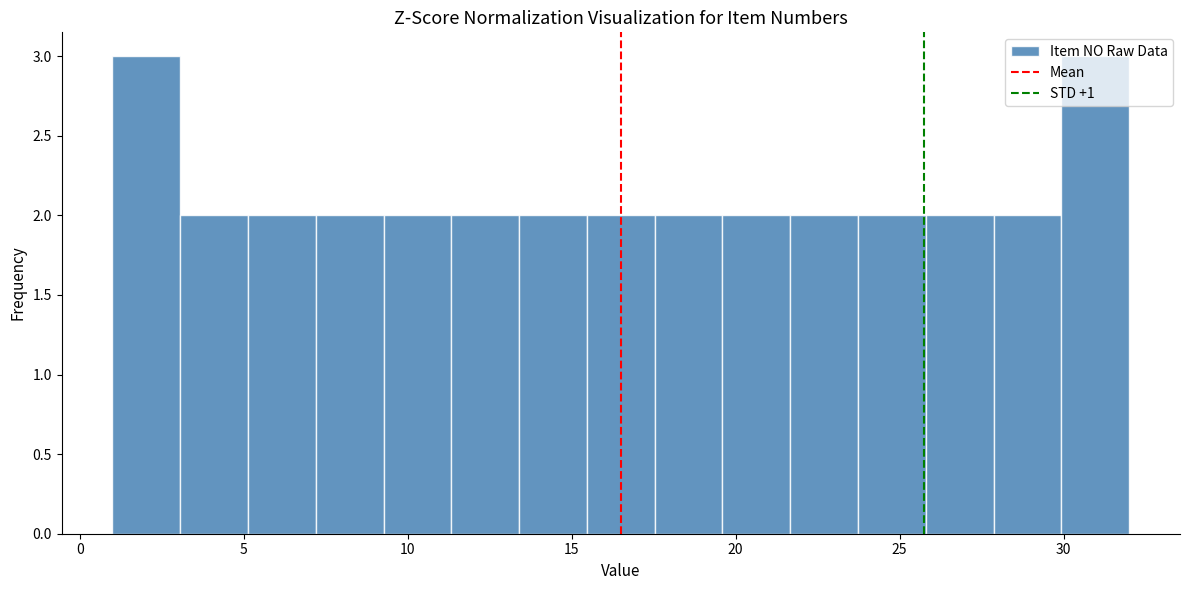

Reading left to right, transcribe this chart: for each bar, give the range it covers on the x-axis and its height. Neither the bar edges nor the heights are printed on the chart, so give them approximately, as read against the axes.

1.0 to 3.0: 3
3.0 to 5.0: 2
5.0 to 7.0: 2
7.0 to 9.5: 2
9.5 to 11.5: 2
11.5 to 13.5: 2
13.5 to 15.5: 2
15.5 to 17.5: 2
17.5 to 19.5: 2
19.5 to 21.5: 2
21.5 to 23.5: 2
23.5 to 26.0: 2
26.0 to 28.0: 2
28.0 to 30.0: 2
30.0 to 32.0: 3